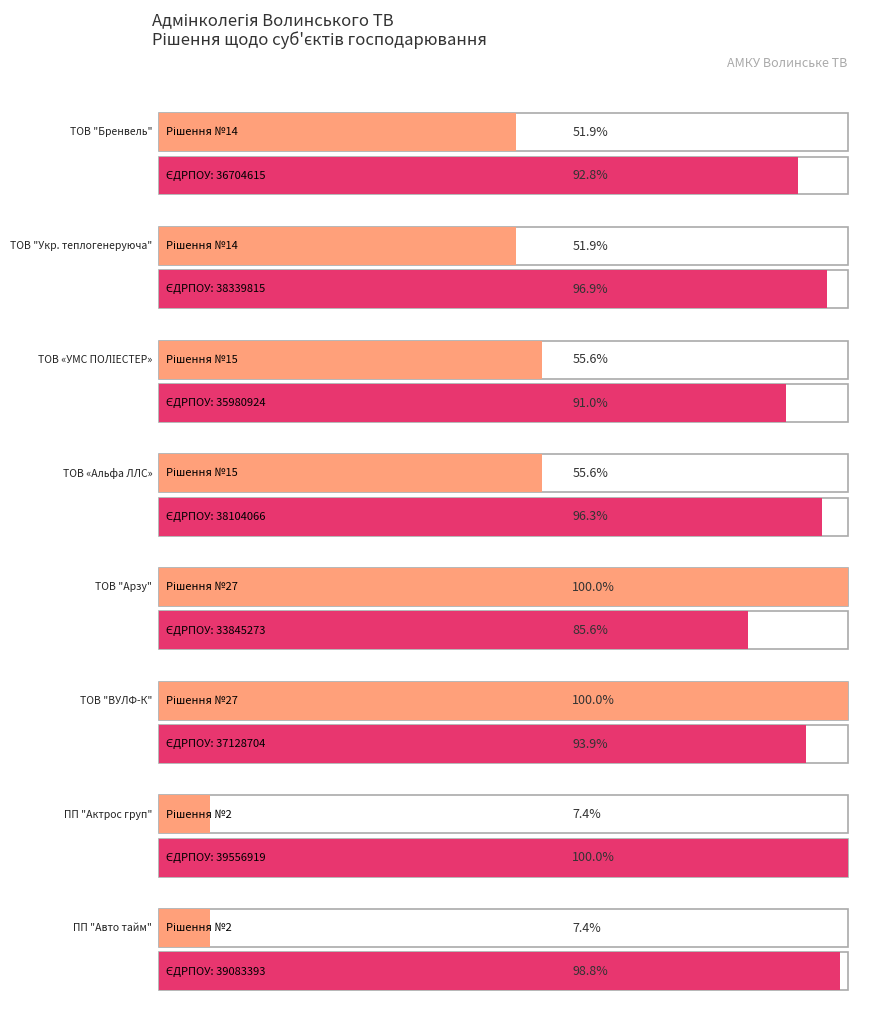

What is the difference between the second highest and second lowest values in the Номер рішення series?

25